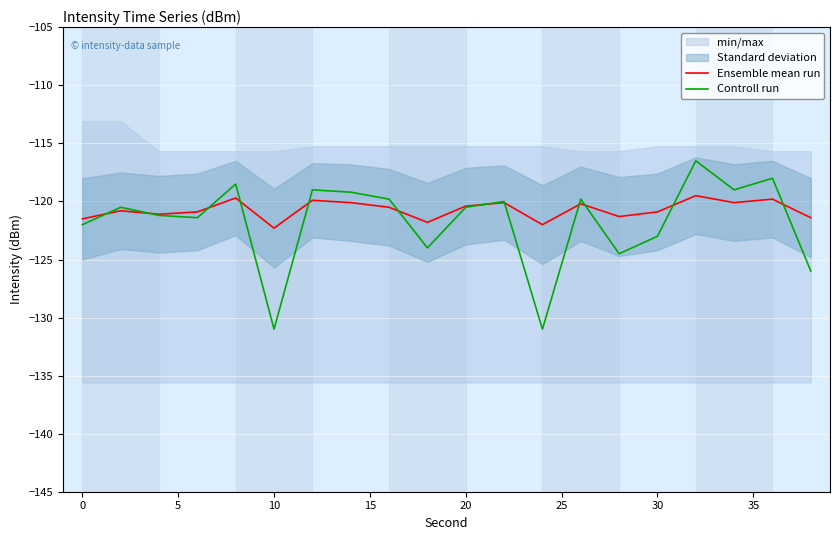

What is the minimum value for Ensemble mean run?

-122.3